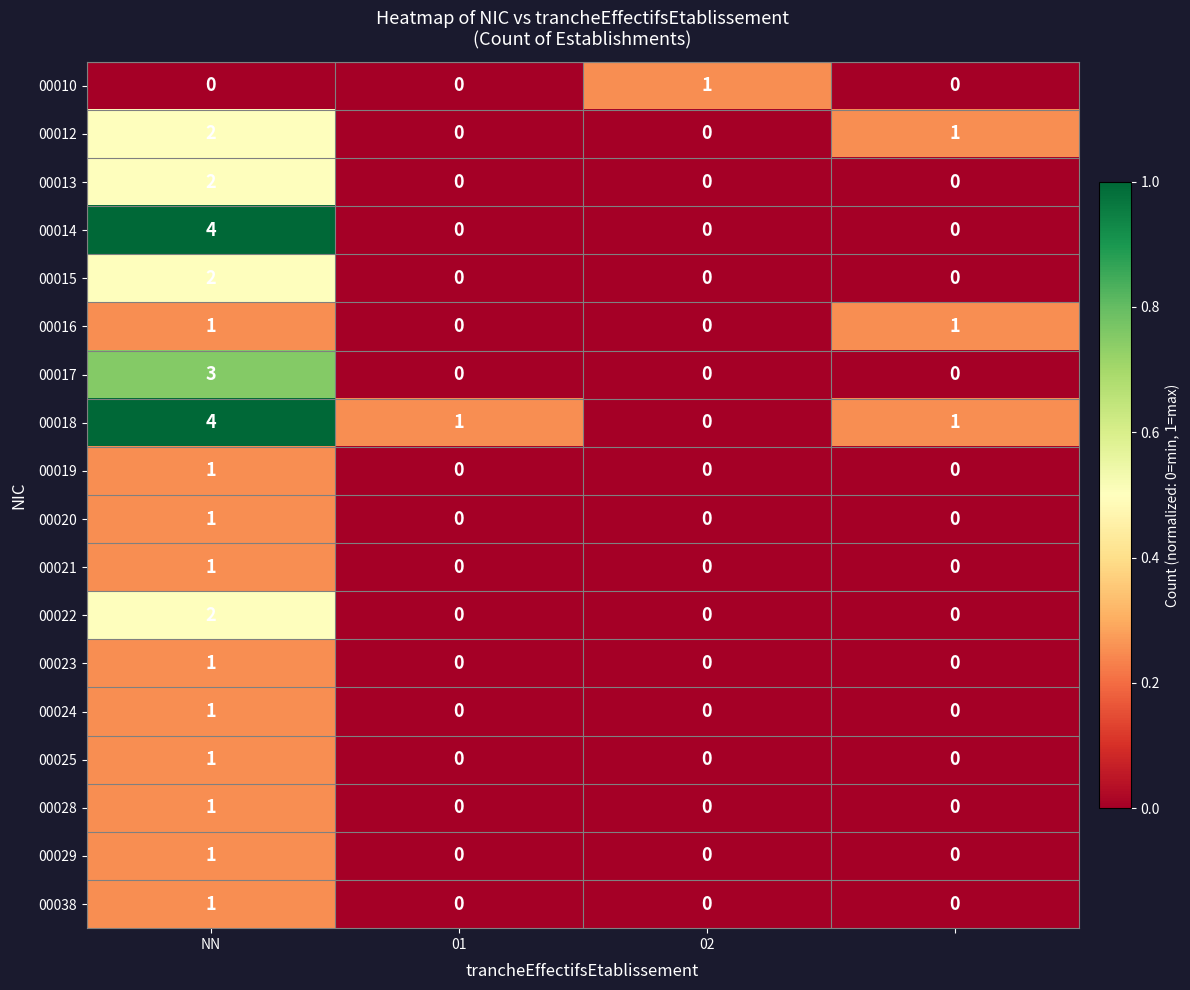

Count the number of categories in the chart.

4